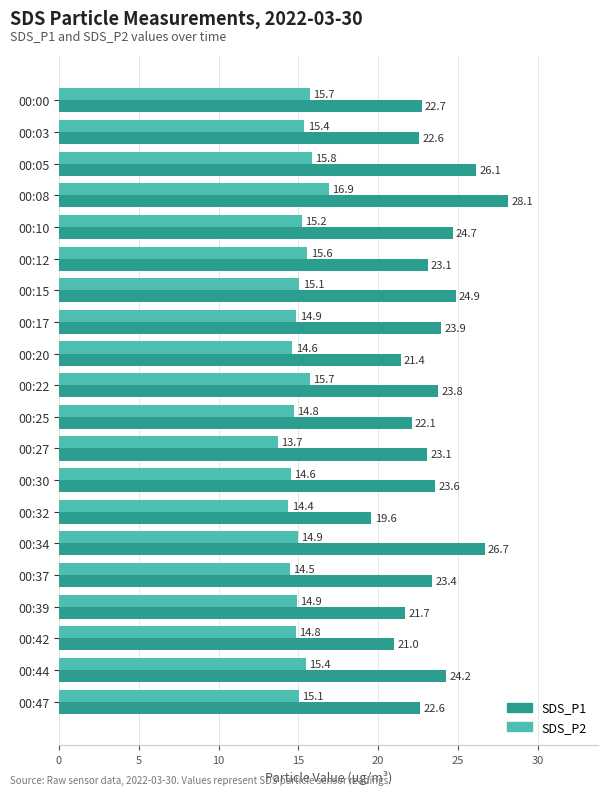

Which label corresponds to the smallest value in the chart?

00:27